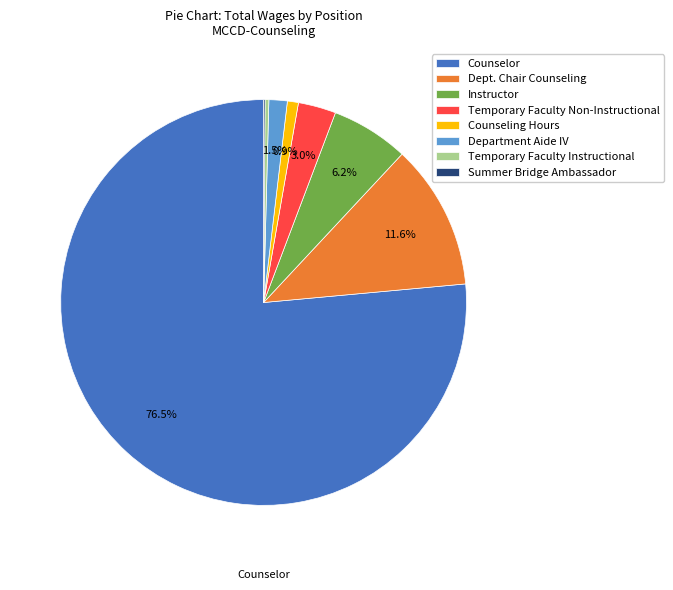

Is the sum of Department Aide IV and Temporary Faculty Instructional greater than half?

No